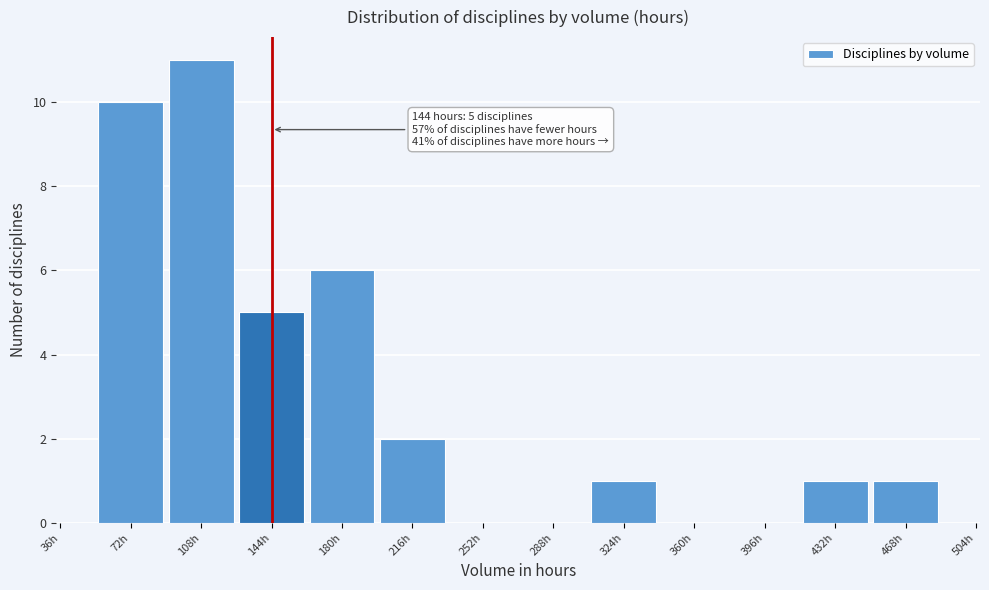

Over which range of the x-axis is the bar tallest?

90 to 126